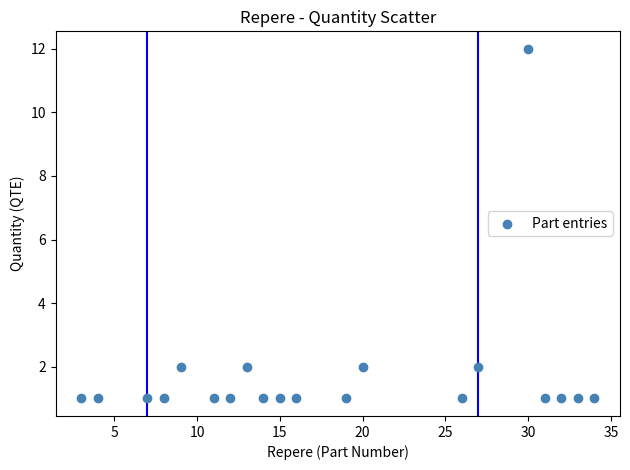

What is the range of X values (max minus min)?

31